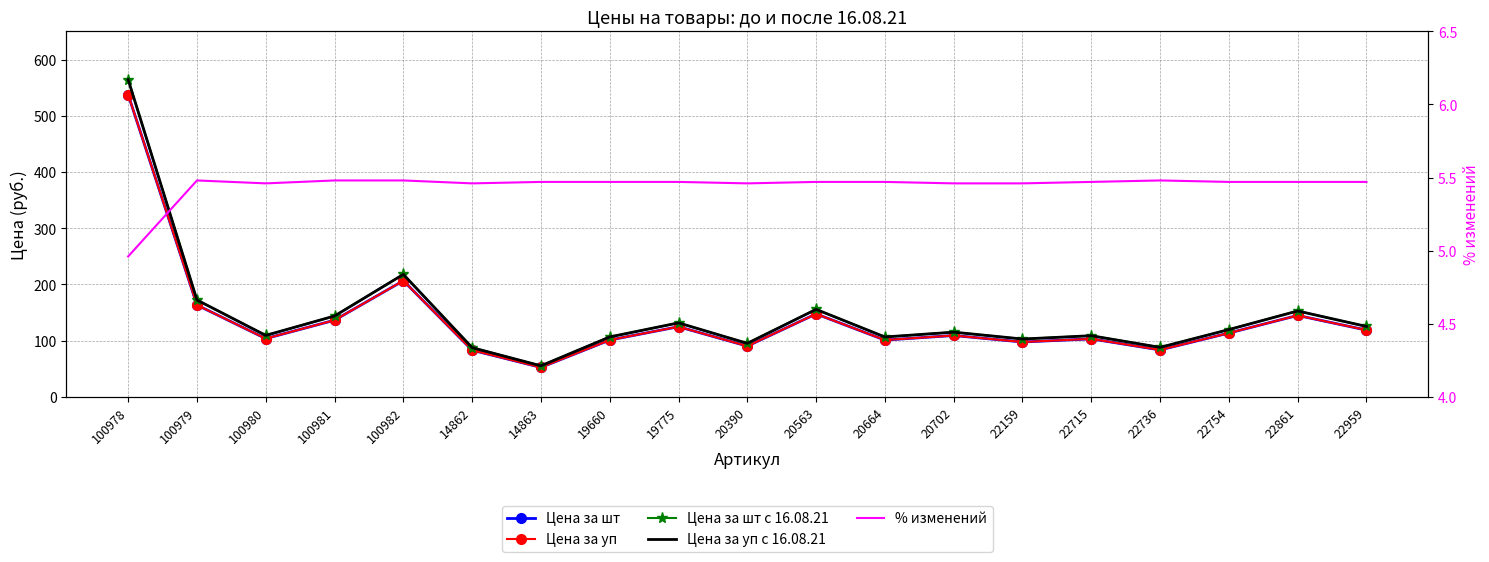

What position from the left is 100982?

5